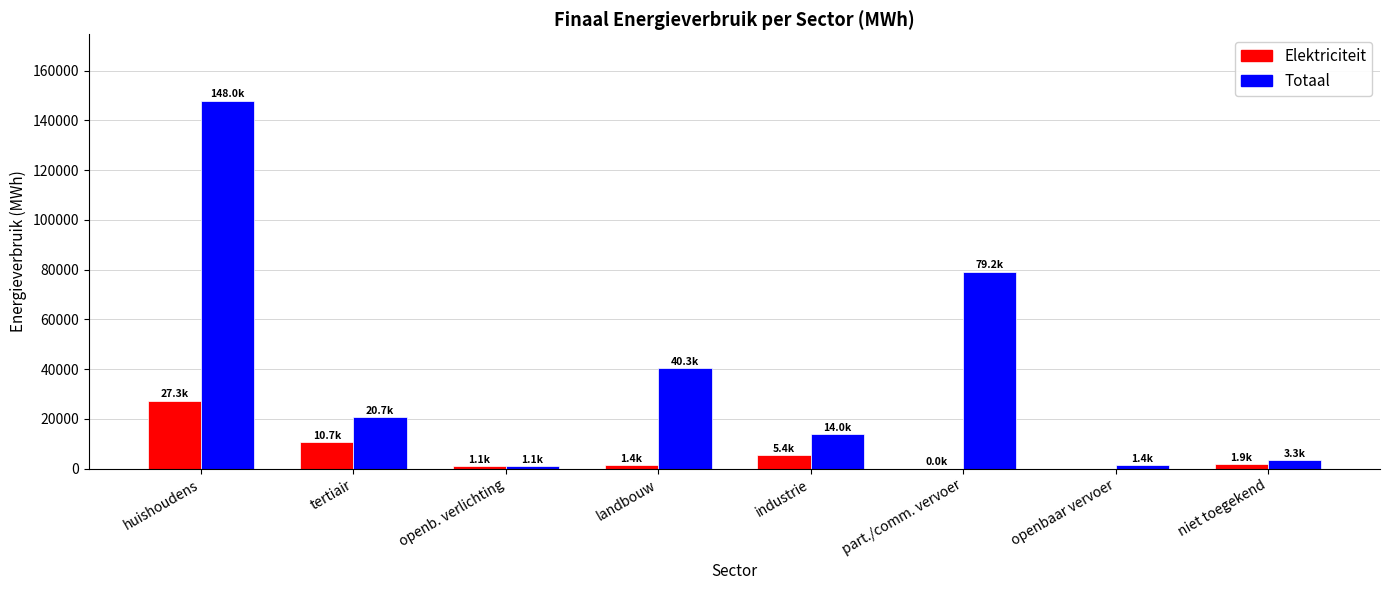

At which label is Totaal closest to 74564?

part./comm. vervoer